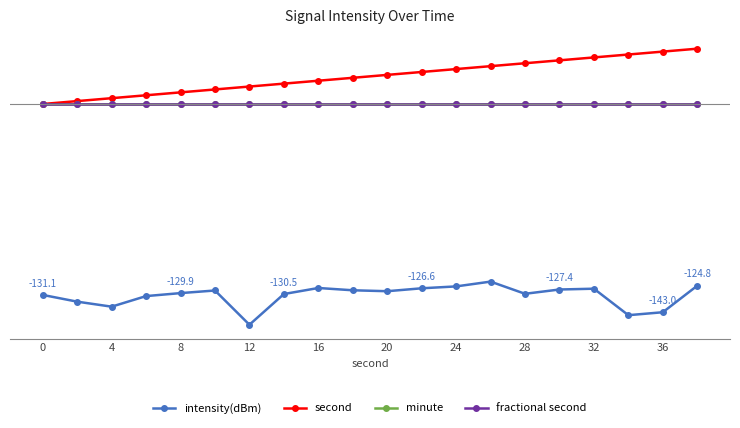

True or false: second and minute intersect in this chart.

False